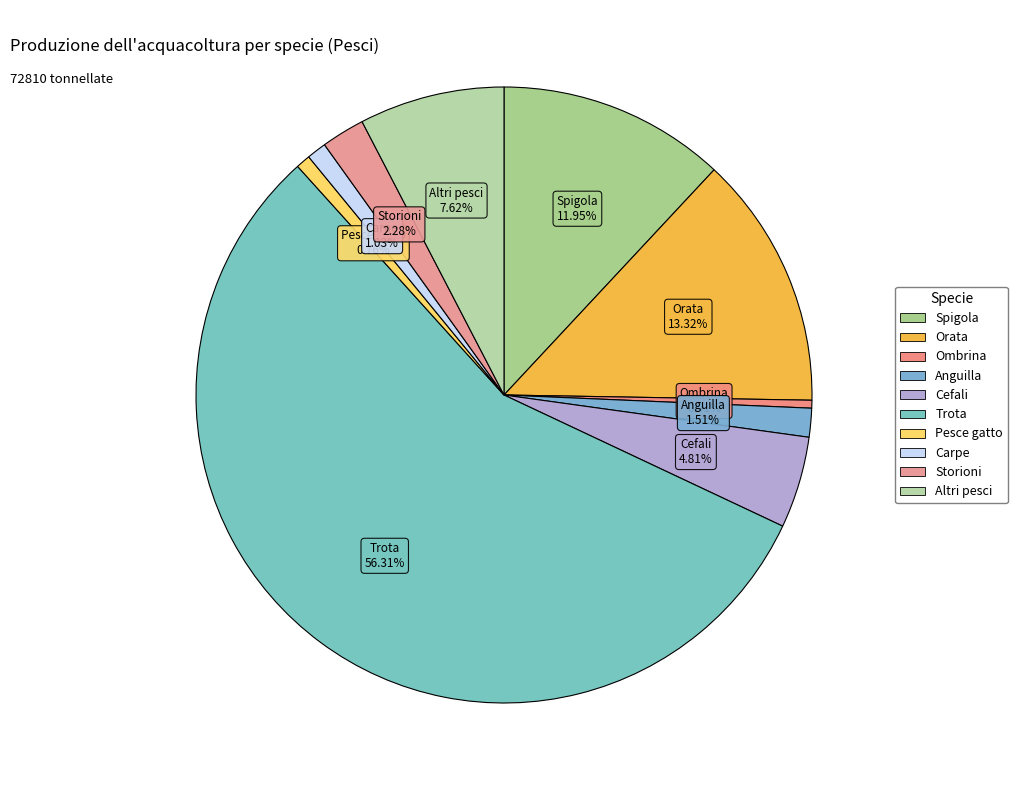

Which slice represents more than half of the pie?

Trota